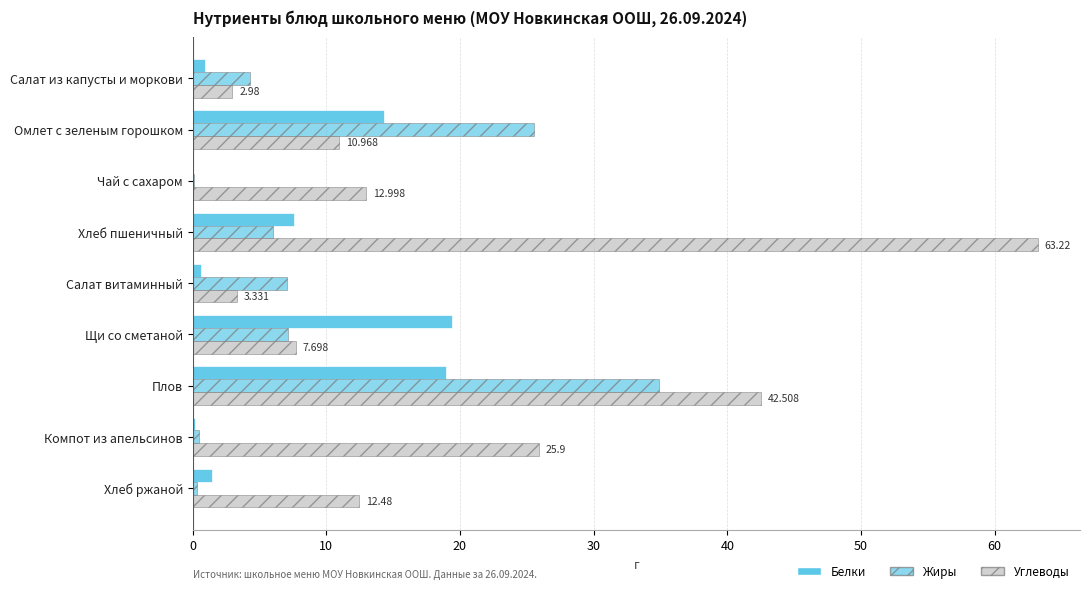

Which series has the largest total across all categories?

Углеводы